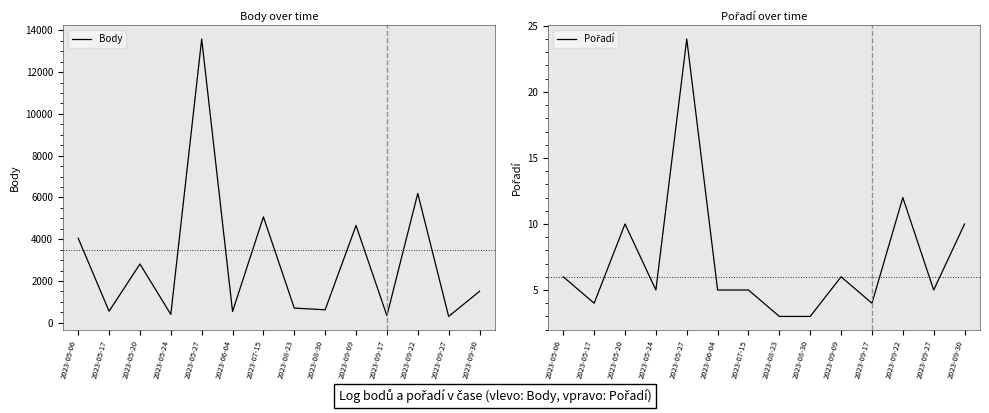

Which series has the largest range (max minus min)?

Body